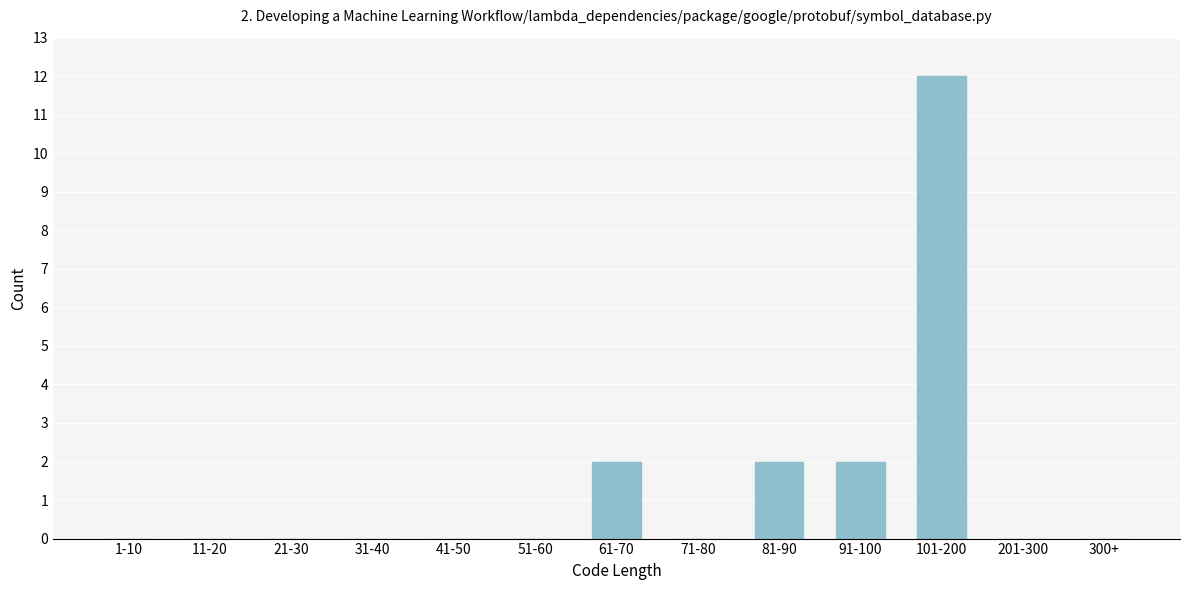

Reading right to left, what are all the values shown in this chart?

300+=0	201-300=0	101-200=12	91-100=2	81-90=2	71-80=0	61-70=2	51-60=0	41-50=0	31-40=0	21-30=0	11-20=0	1-10=0